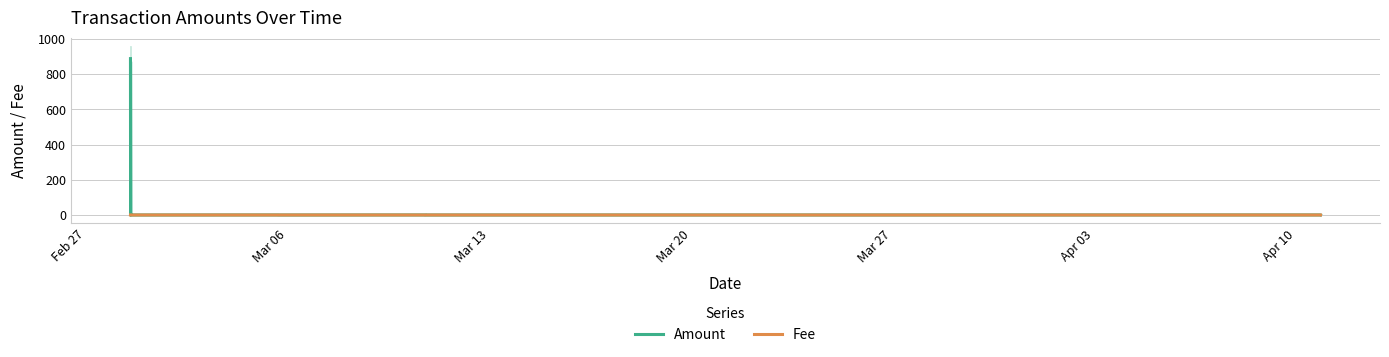

True or false: Fee has more than 0 points higher than both neighbors.

True